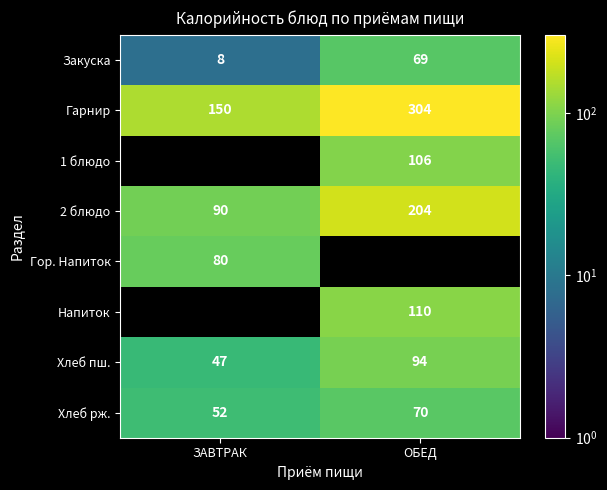

What is the difference between the maximum and minimum values in the Хлеб пш. series?

47